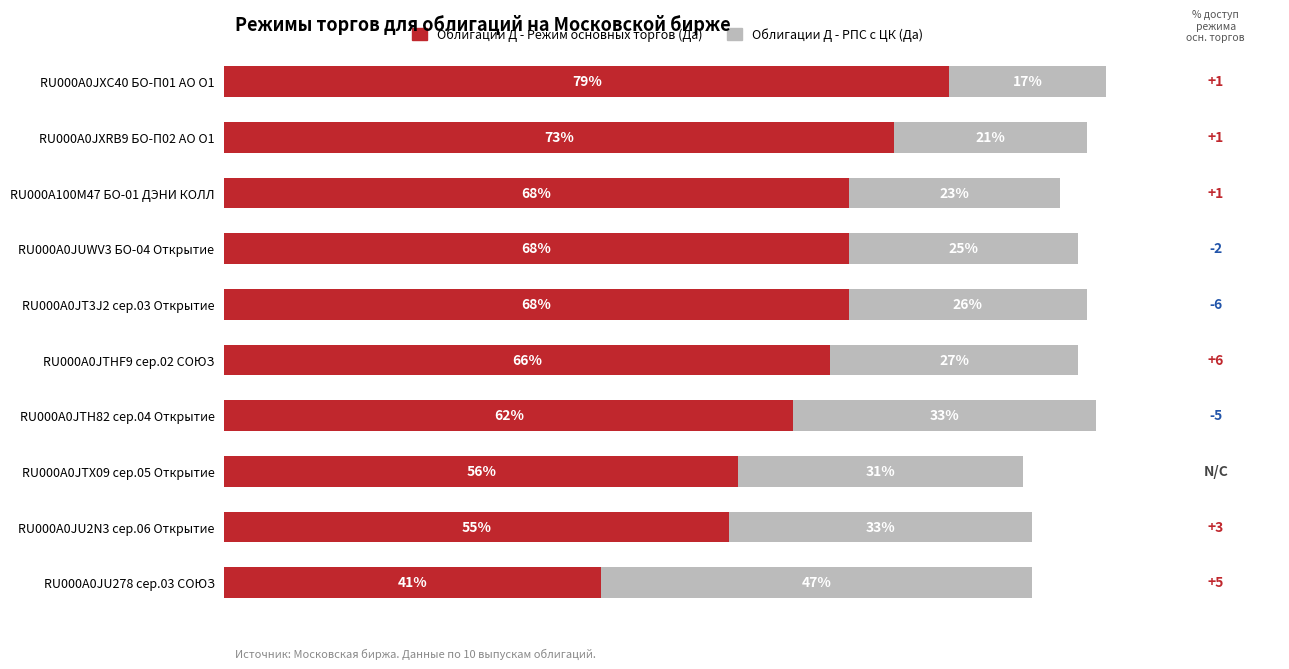

At which category is the sum across all series the highest?

RU000A0JXC40 БО-П01 АО О1